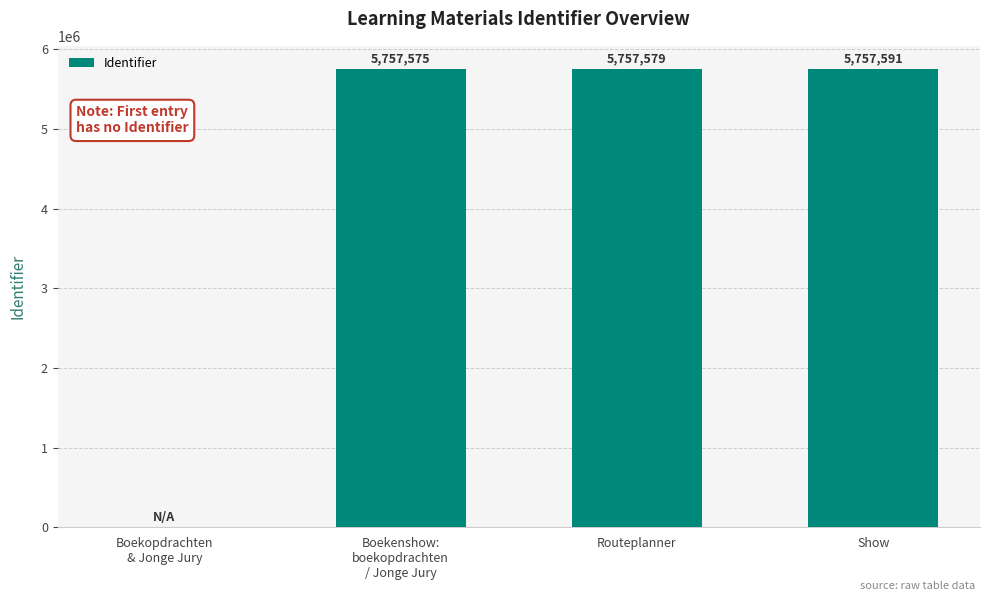

Reading left to right, list all the values displayed in this chart.

0	5757575	5757579	5757591